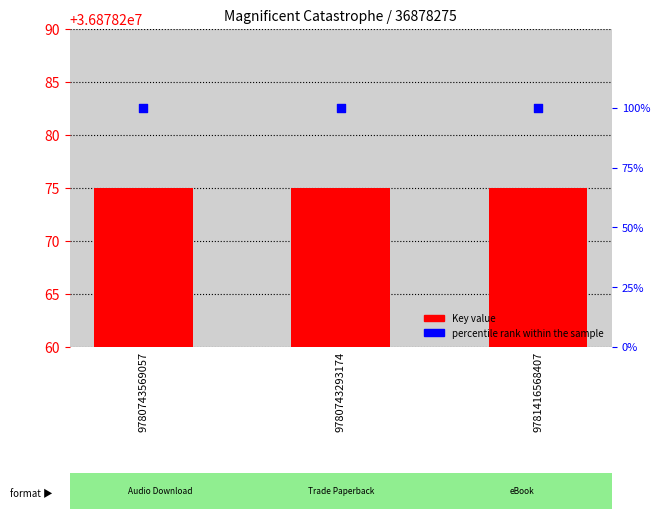

Which series has the largest total across all categories?

Key